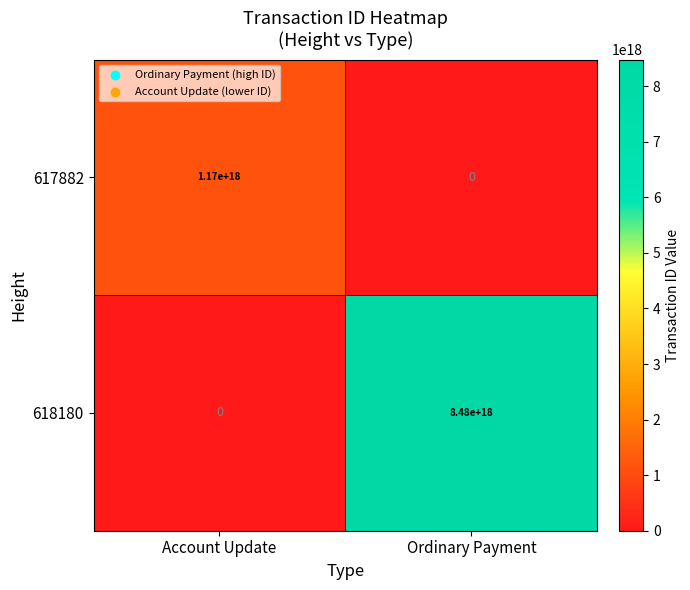

Is it true that 618180 equals 8480000000000000000 at Ordinary Payment?

True